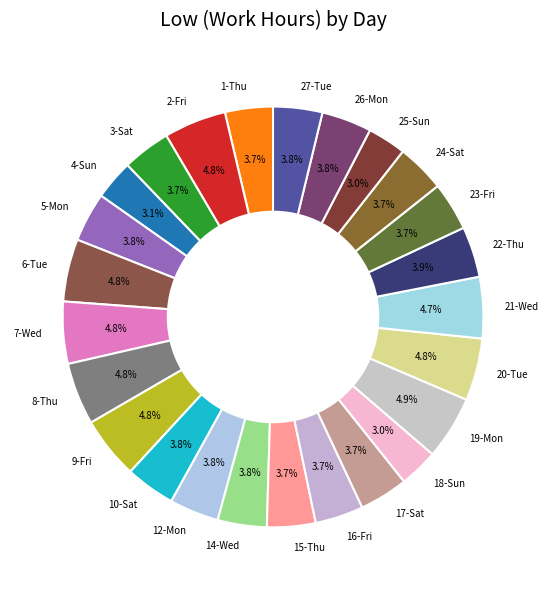

Count the number of slices in the pie.

25